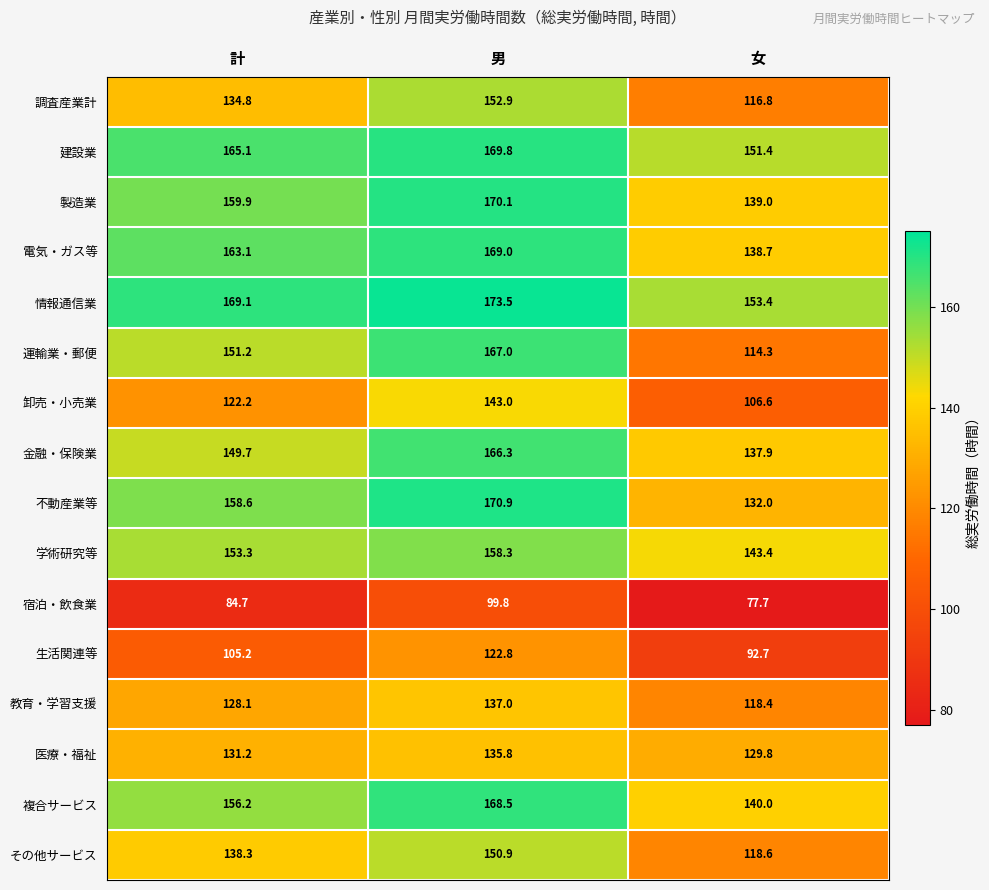

The 電気・ガス等 series shows 233.8 at 計. True or false?

False